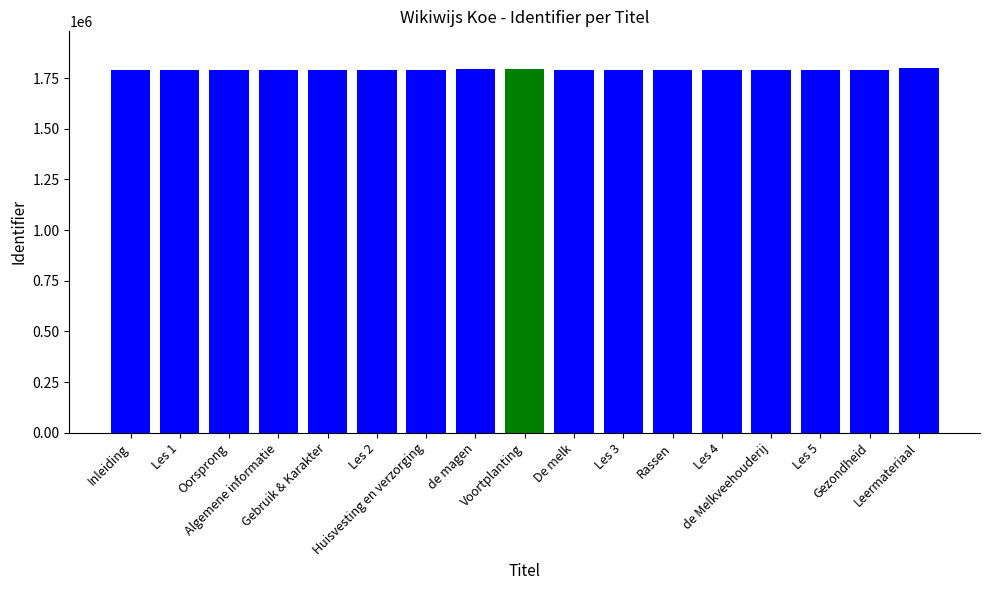

What is the greatest value displayed?

1801404